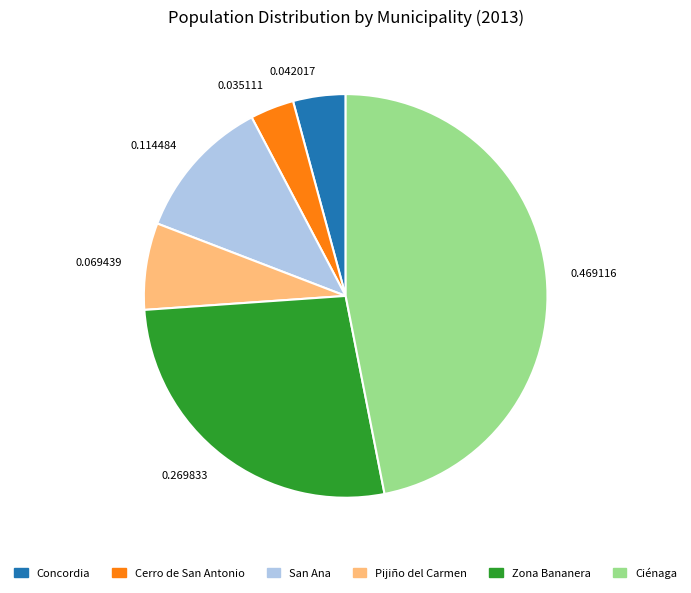

Is there any slice that represents more than half of the pie?

No